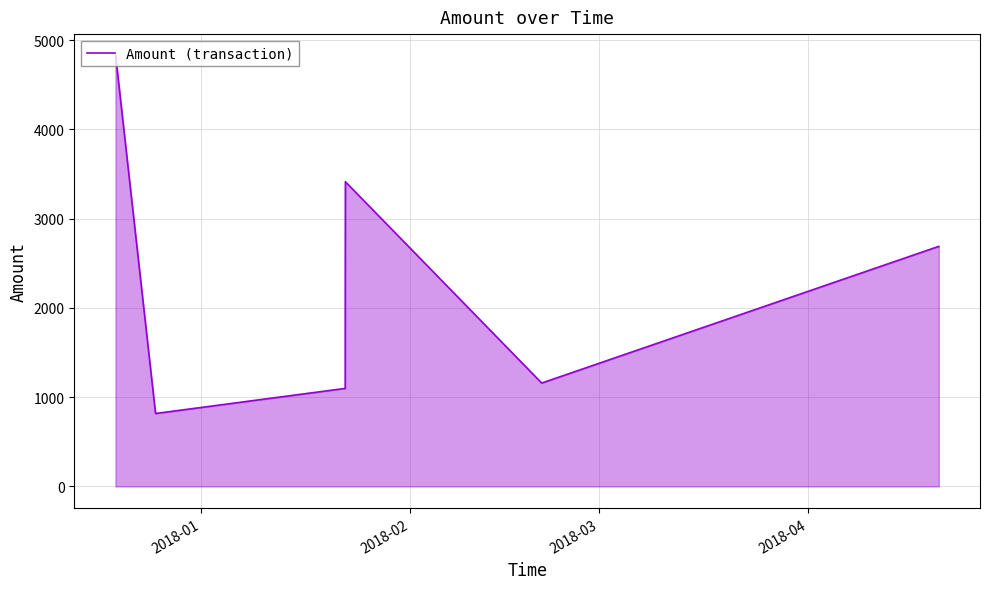

What is the maximum value shown in the chart?

4825